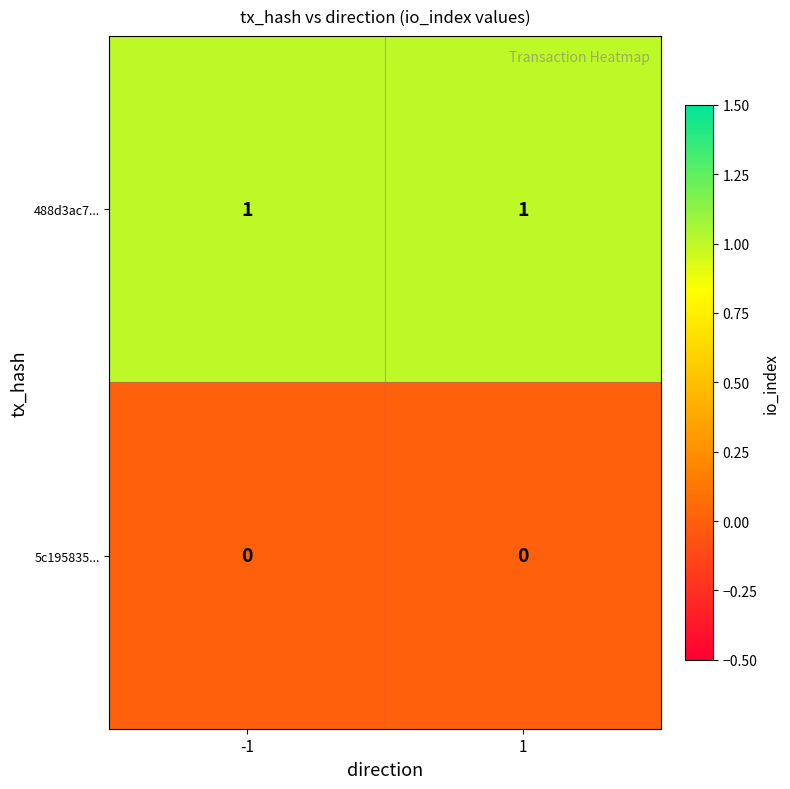

Which series has the largest total across all categories?

488d3ac7...